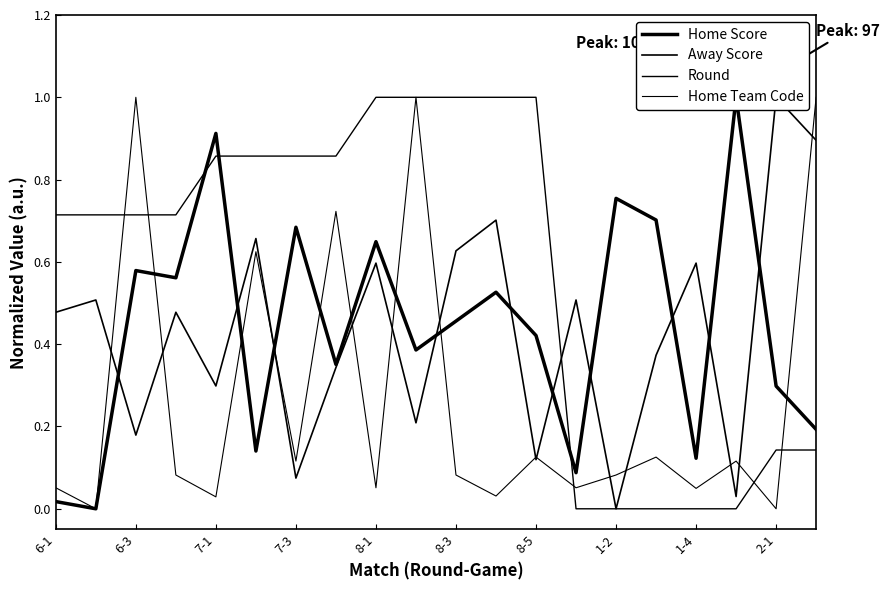

Reading right to left, list all the values displayed in this chart.

Home Score: 0.2	0.3	1.0	0.1	0.7	0.8	0.1	0.4	0.5	0.5	0.4	0.6	0.4	0.7	0.1	0.9	0.6	0.6	0.0	0.0
Away Score: 0.9	1.0	0.0	0.6	0.4	0.0	0.5	0.1	0.7	0.6	0.2	0.6	0.3	0.1	0.7	0.3	0.5	0.2	0.5	0.5
Round: 0.1	0.1	0.0	0.0	0.0	0.0	0.0	1.0	1.0	1.0	1.0	1.0	0.9	0.9	0.9	0.9	0.7	0.7	0.7	0.7
Home Team Code: 1.0	0.0	0.1	0.0	0.1	0.1	0.1	0.1	0.0	0.1	1.0	0.1	0.7	0.1	0.6	0.0	0.1	1.0	0.0	0.1